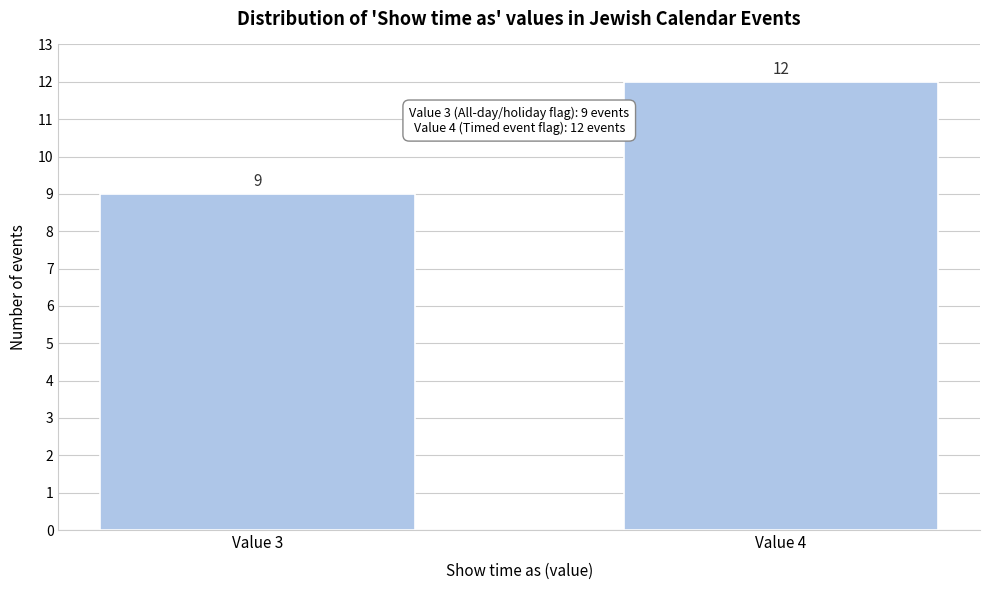

Reading right to left, extract all data points from this chart.

Value 4=12	Value 3=9